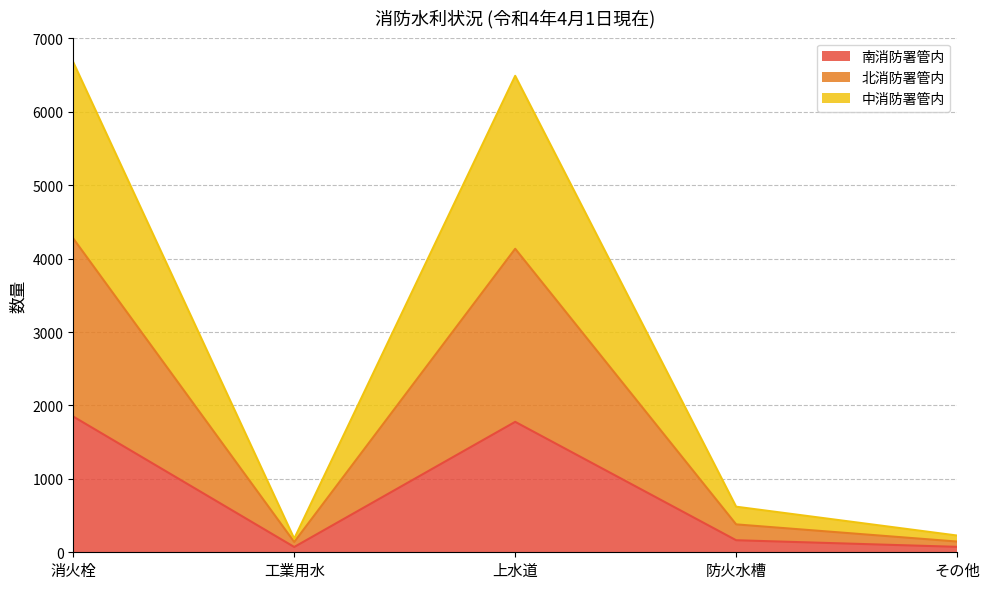

Between 消火栓 and 防火水槽, which is larger?

消火栓